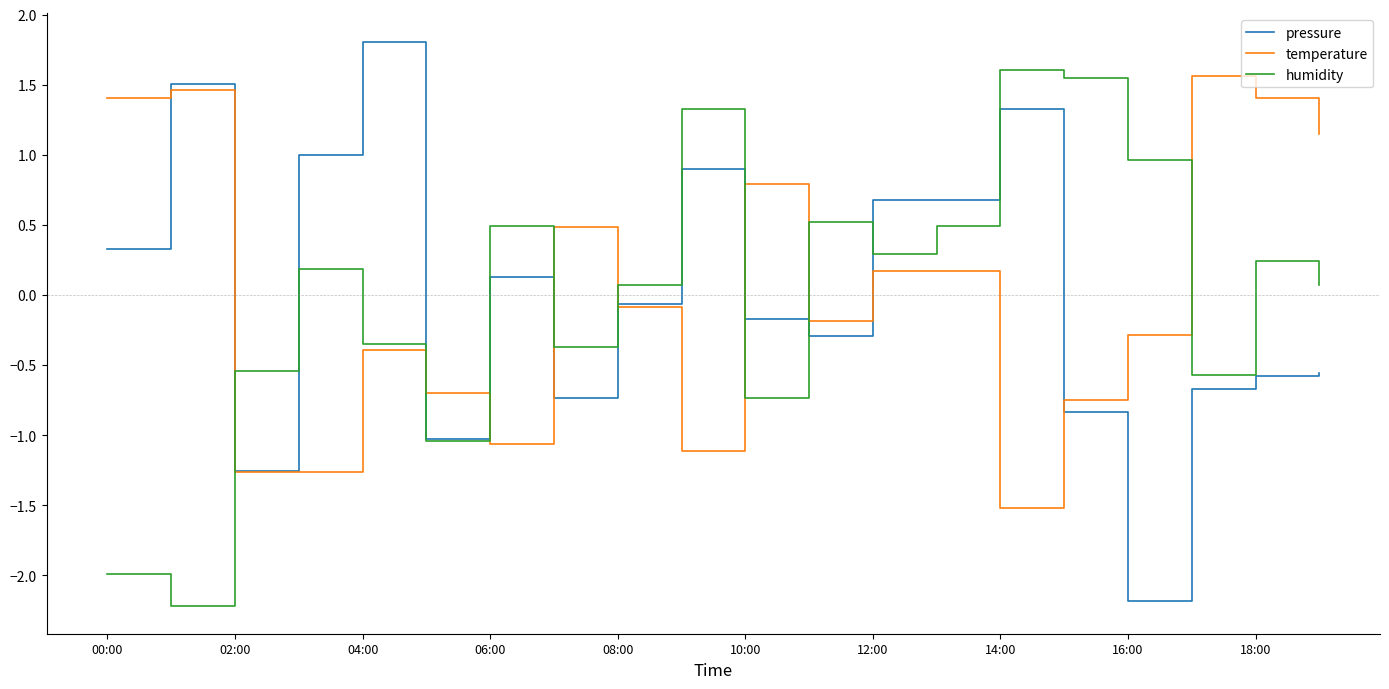

What is the greatest value displayed?

1.8